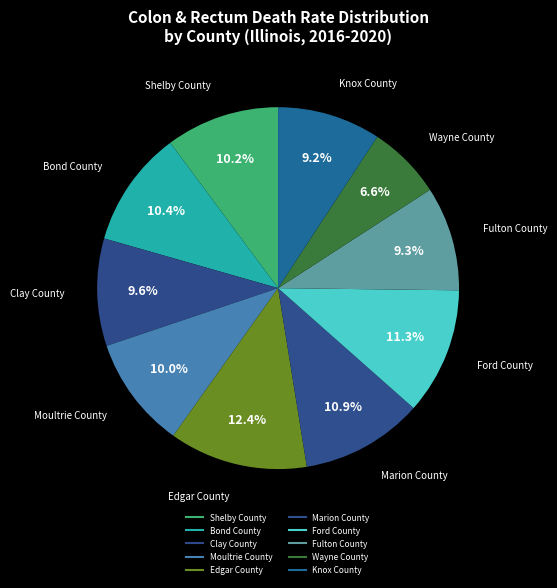

Rank the categories by value from highest to lowest.

Edgar County, Ford County, Marion County, Bond County, Shelby County, Moultrie County, Clay County, Fulton County, Knox County, Wayne County